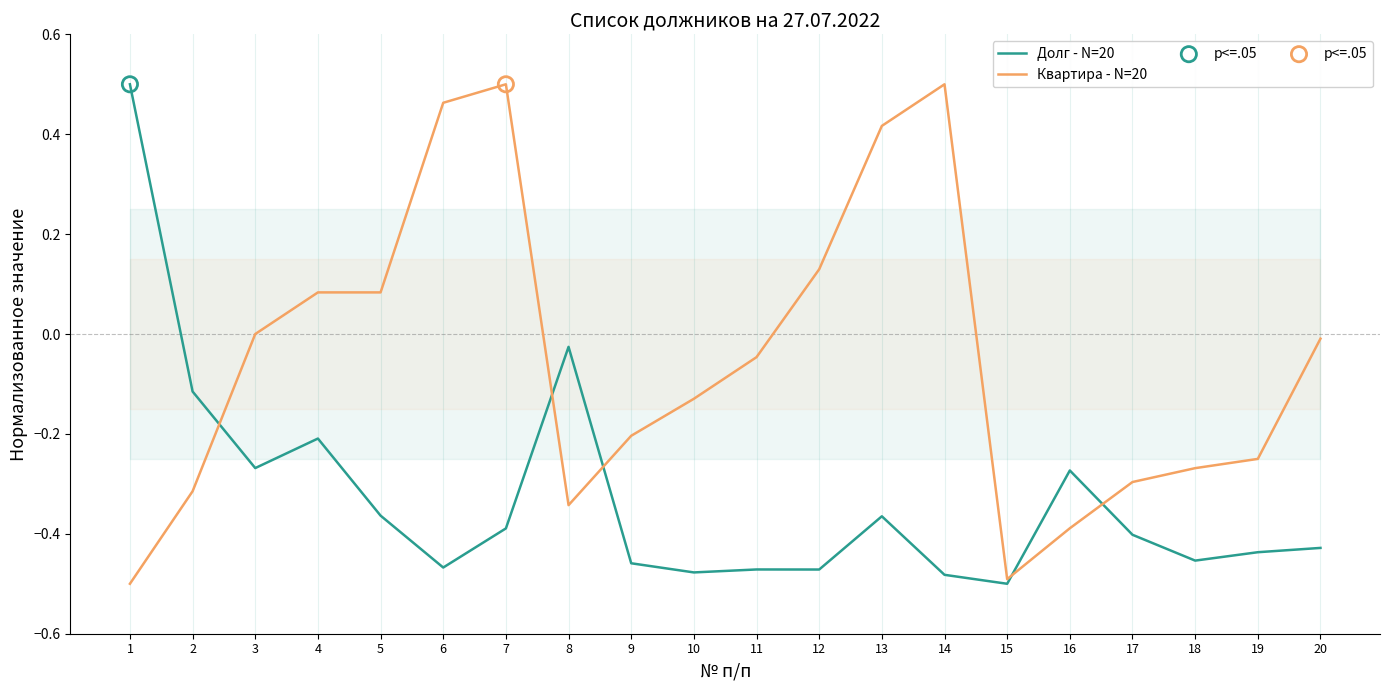

Is the value of Долг - N=20 at 1 greater than the value of Квартира - N=20 at 7?

No